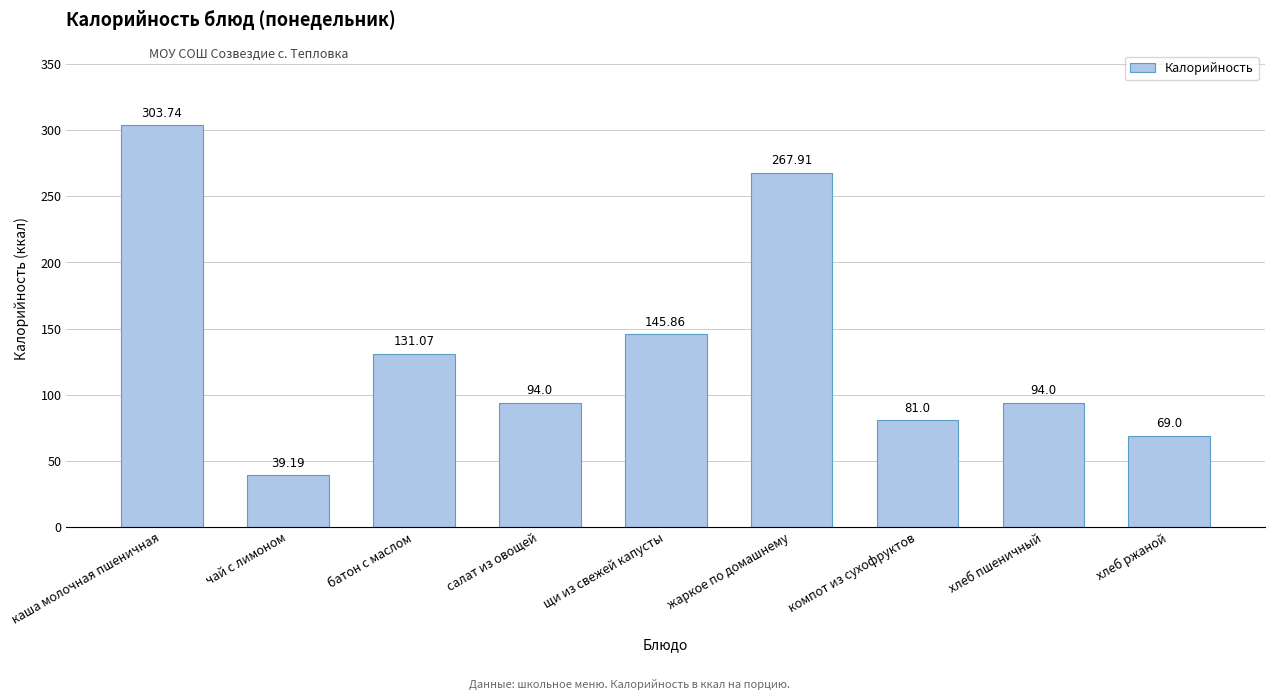

Read the value at хлеб ржаной.

69.0